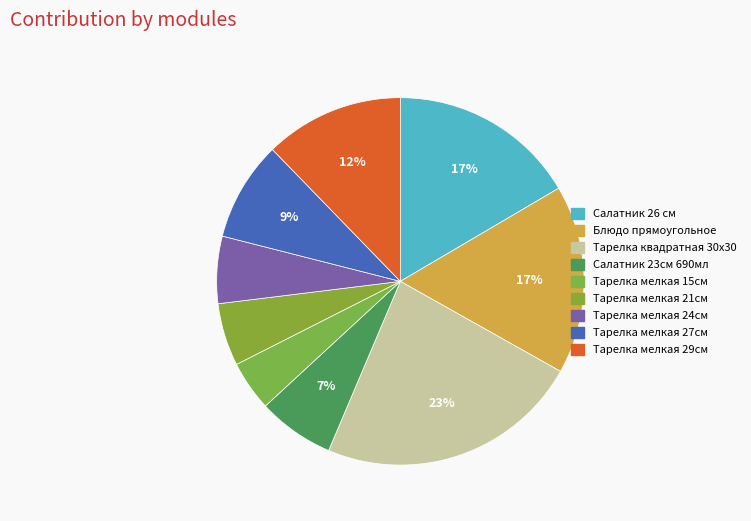

How many segments does this pie chart have?

9